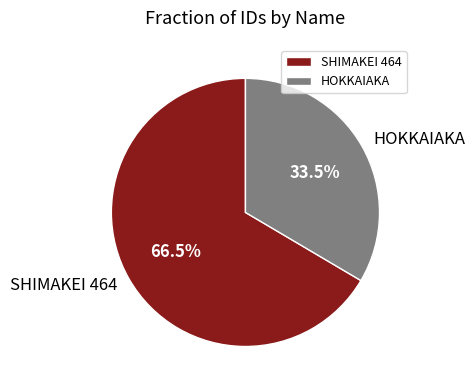

What is the ratio of the value at SHIMAKEI 464 to the value at HOKKAIAKA?

2.0